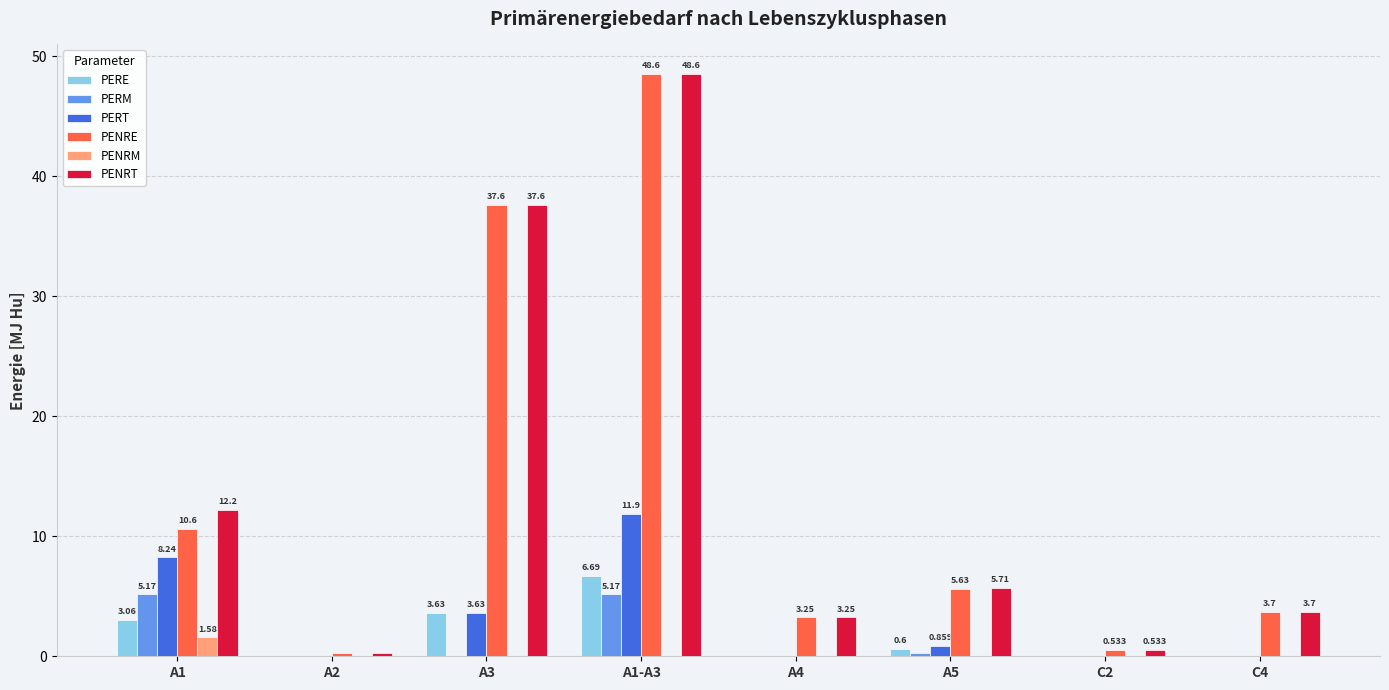

Is the value of PERT at A5 greater than the value of PENRT at A3?

No